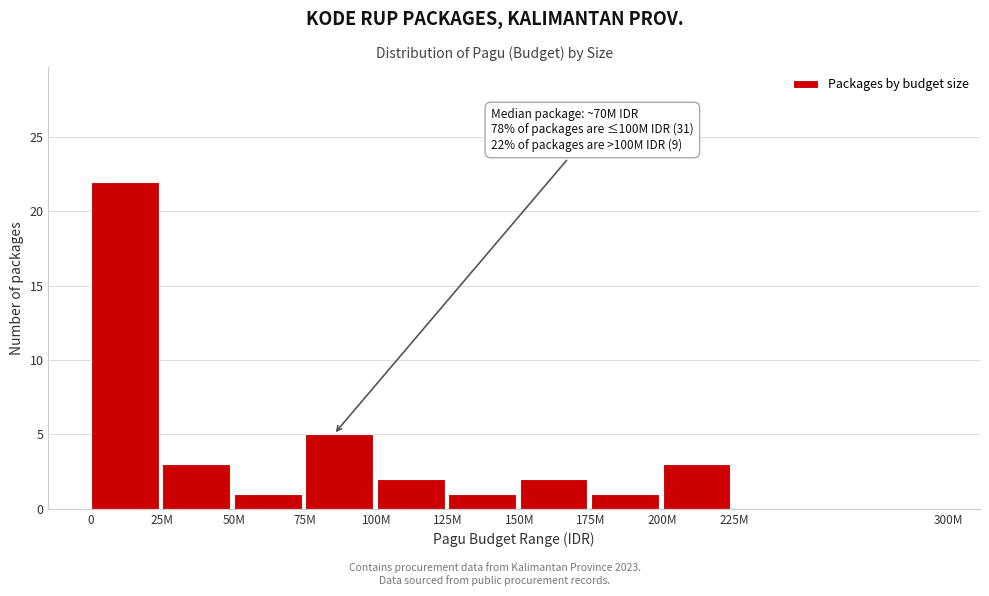

Reading left to right, extract all data points from this chart.

0=22	25M=3	50M=1	75M=5	100M=2	125M=1	150M=2	175M=1	200M=3	225M=0